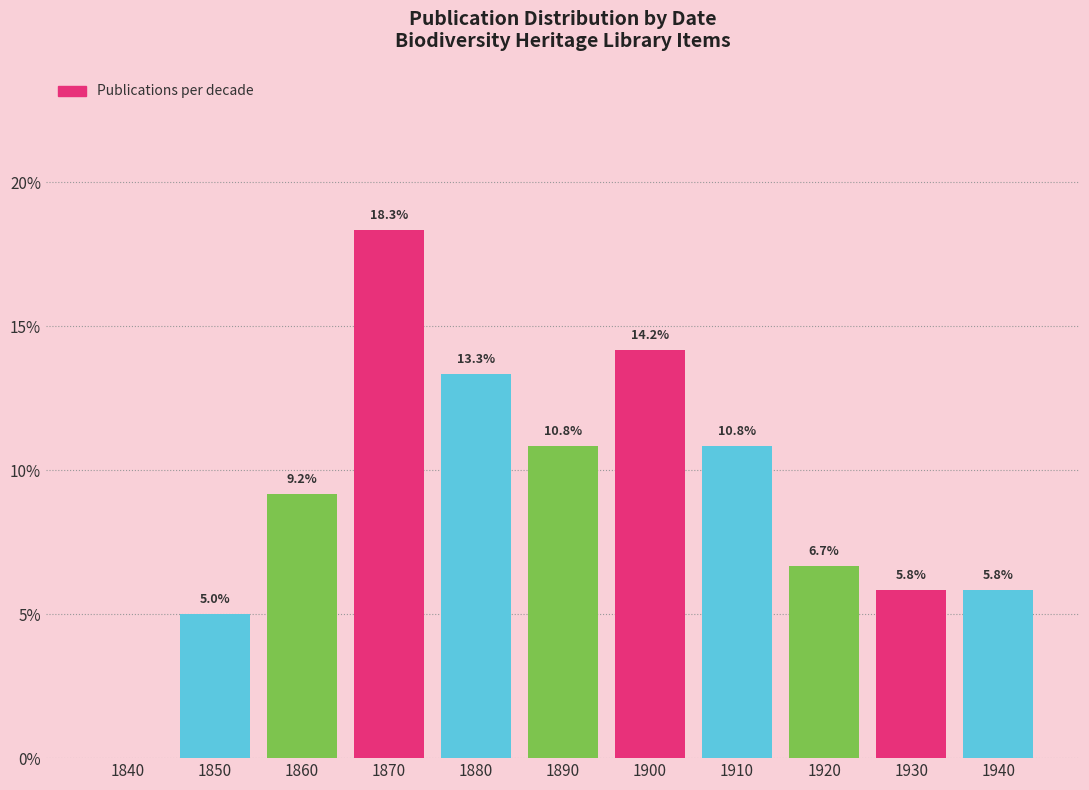

Reading right to left, list all the values displayed in this chart.

1940=5.8	1930=5.8	1920=6.7	1910=10.8	1900=14.2	1890=10.8	1880=13.3	1870=18.3	1860=9.2	1850=5.0	1840=0.0